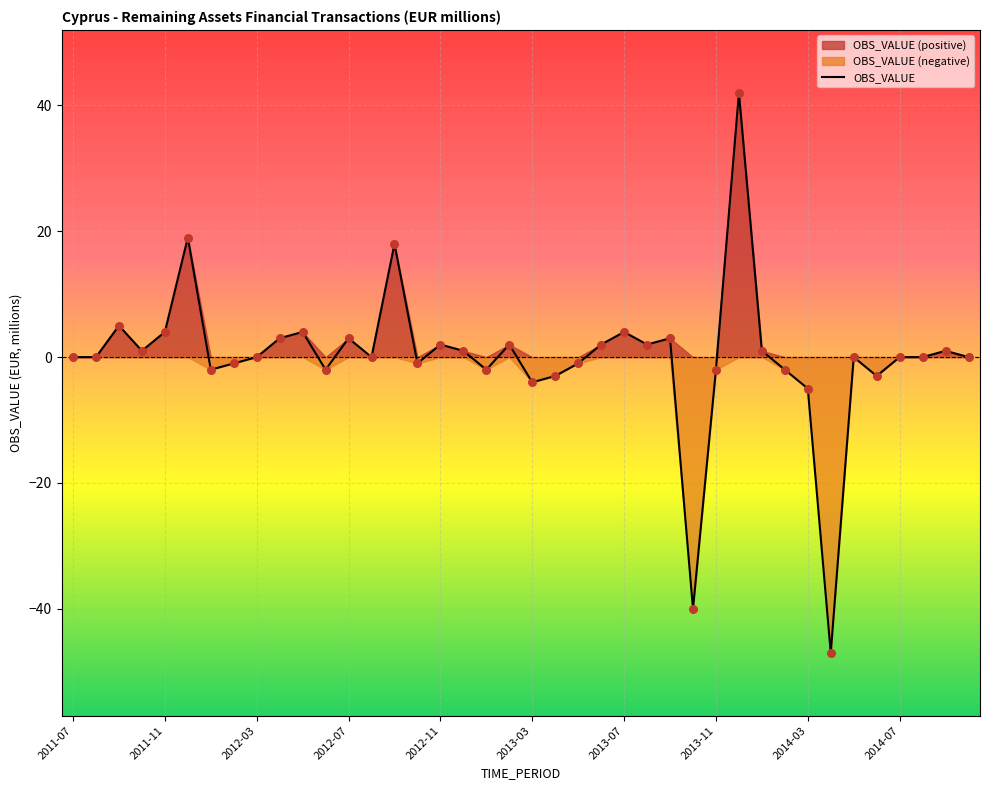

What is the change in value from 13 to 29?

+42